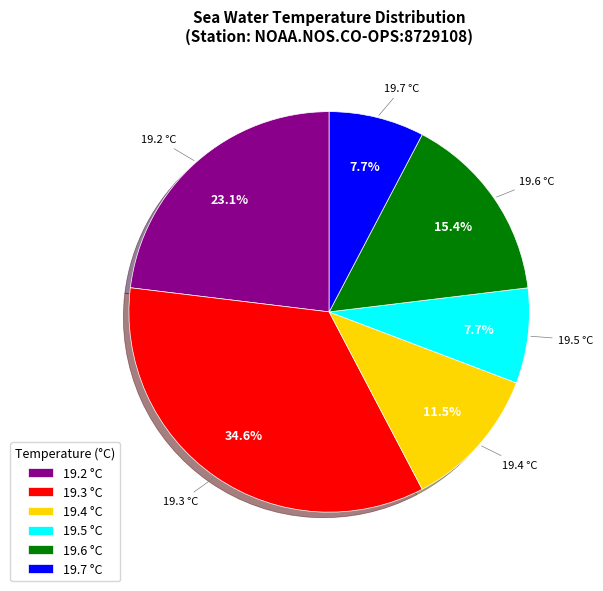

How many slices are in this pie chart?

6